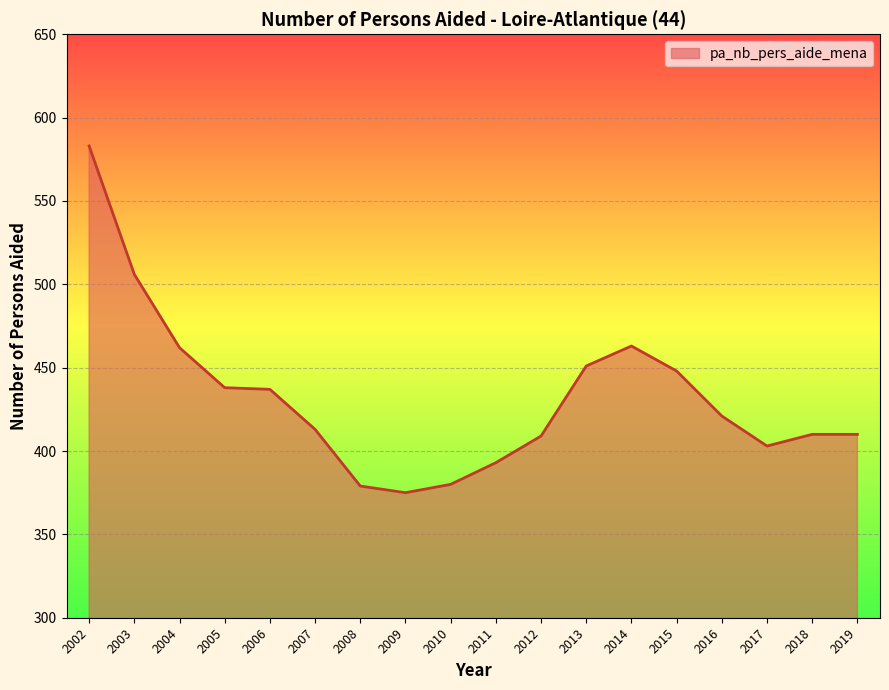

True or false: the data shows 451 at 2013.

True